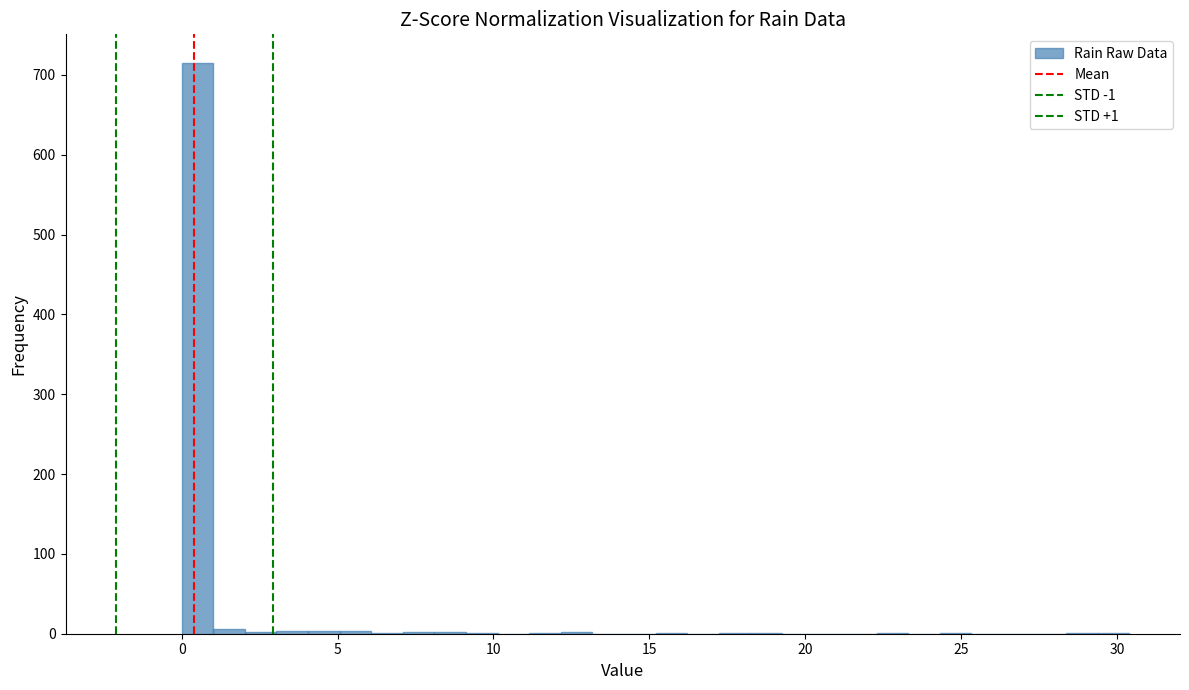

Read against the x-axis, roughly where is the centre of the tallest bar?

0.5